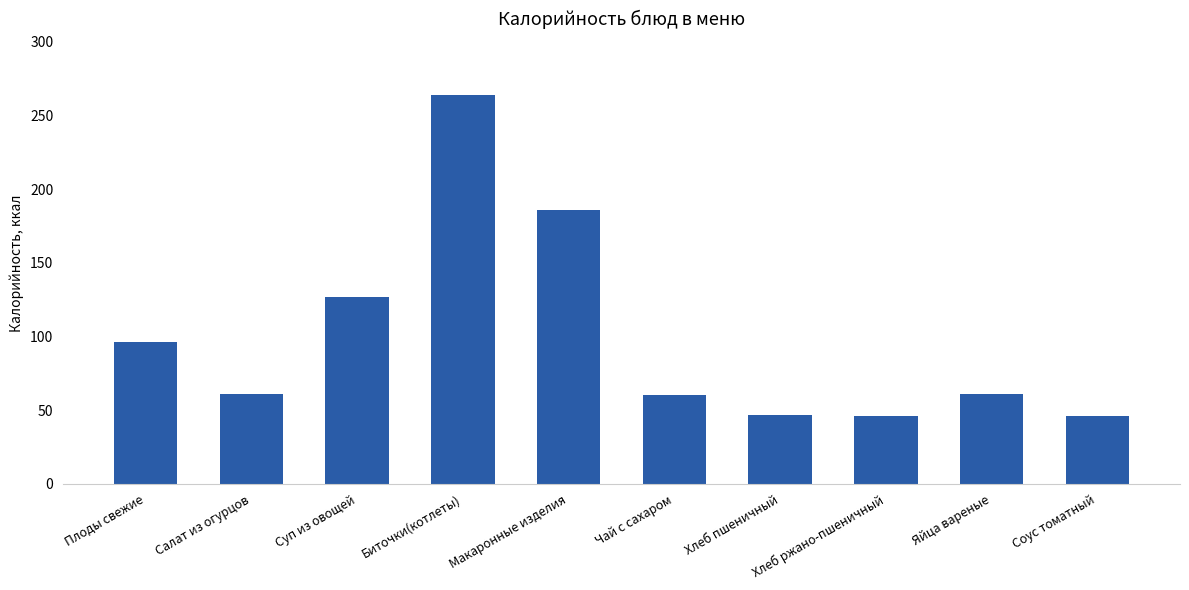

What is the ratio of the value at Соус томатный to the value at Салат из огурцов?

0.8